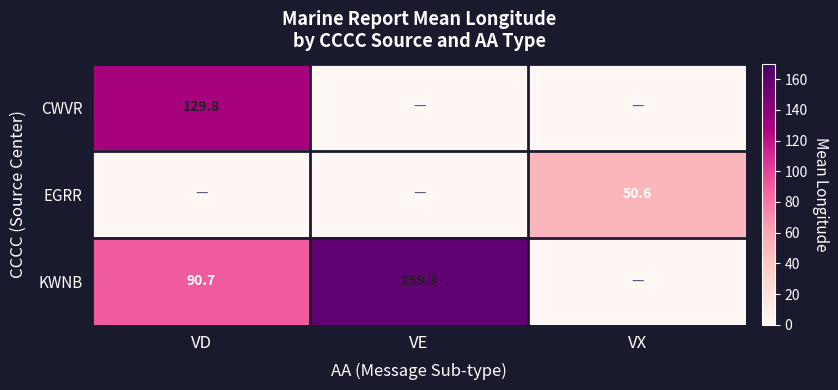

Is the value of CWVR at VD greater than the value of KWNB at VD?

Yes